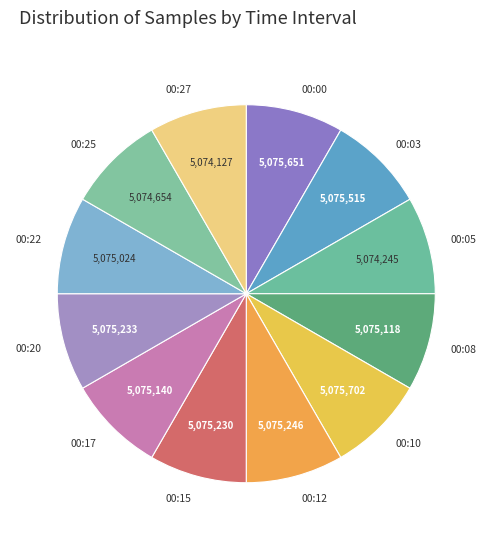

How many slices are in this pie chart?

12